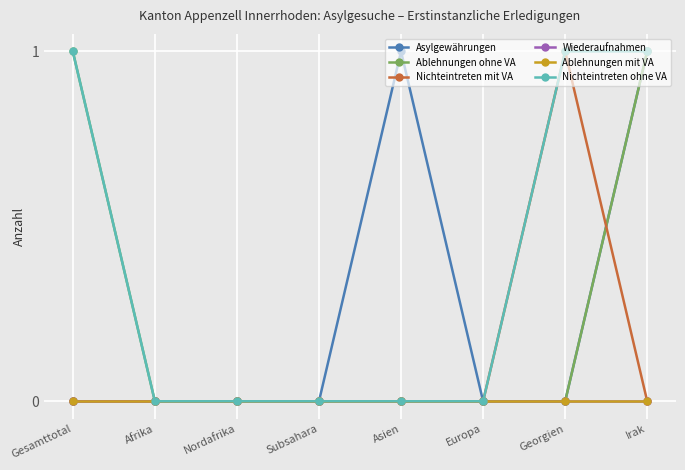

Rank the categories by Asylgewährungen value from highest to lowest.

Asien, Irak, Gesamttotal, Afrika, Nordafrika, Subsahara, Europa, Georgien